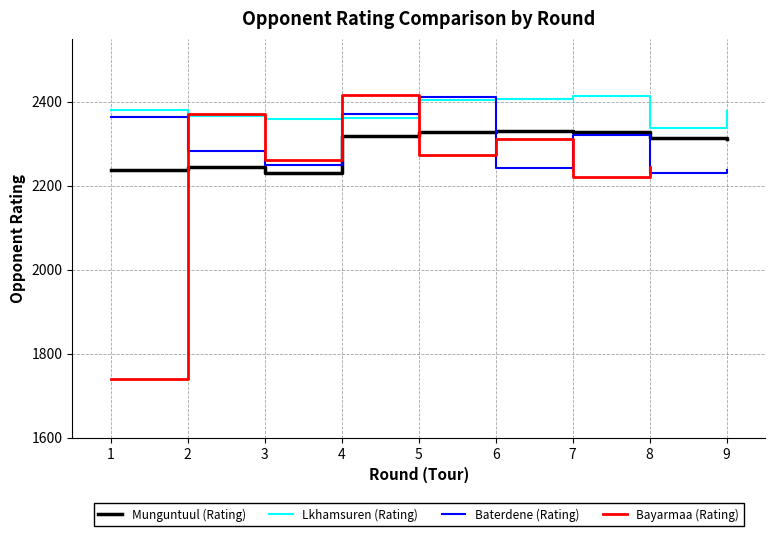

What is the difference between the highest and lowest values at 6?

164